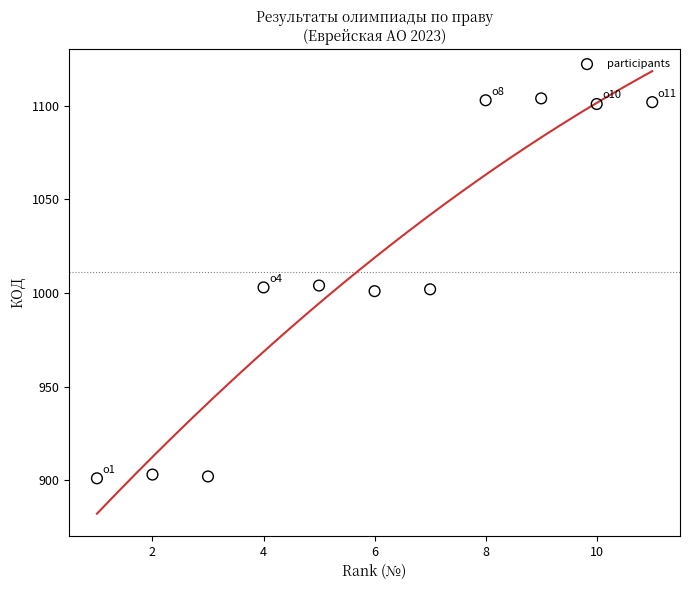

What is the average X value?

6